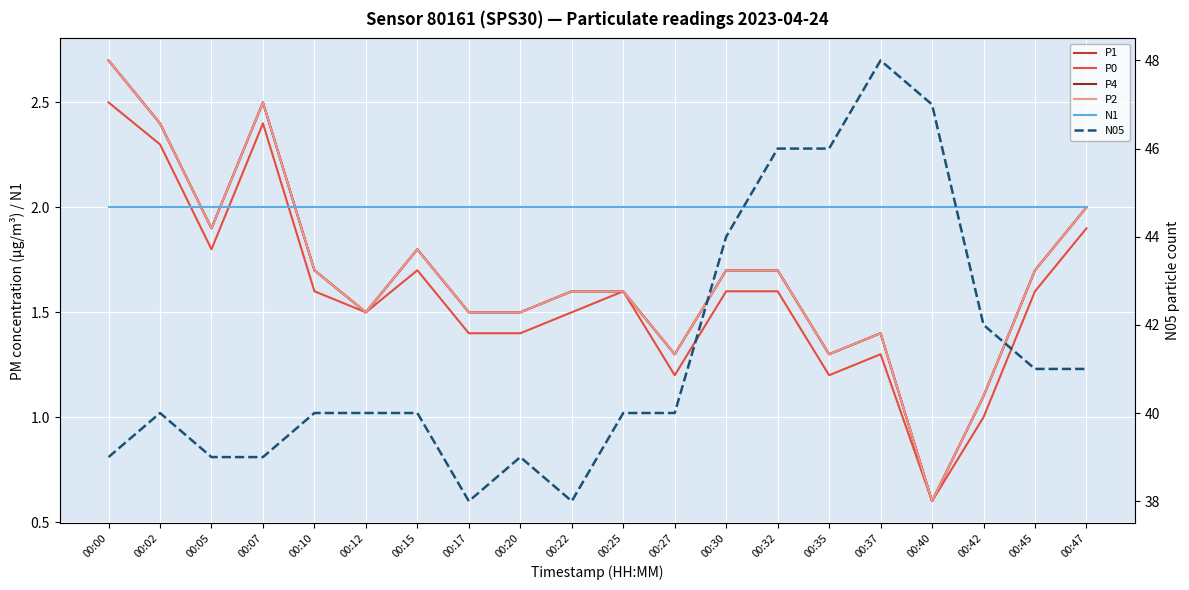

Reading left to right, extract all data points from this chart.

P1: 2.7	2.4	1.9	2.5	1.7	1.5	1.8	1.5	1.5	1.6	1.6	1.3	1.7	1.7	1.3	1.4	0.6	1.1	1.7	2.0
P0: 2.5	2.3	1.8	2.4	1.6	1.5	1.7	1.4	1.4	1.5	1.6	1.2	1.6	1.6	1.2	1.3	0.6	1.0	1.6	1.9
P4: 2.7	2.4	1.9	2.5	1.7	1.5	1.8	1.5	1.5	1.6	1.6	1.3	1.7	1.7	1.3	1.4	0.6	1.1	1.7	2.0
P2: 2.7	2.4	1.9	2.5	1.7	1.5	1.8	1.5	1.5	1.6	1.6	1.3	1.7	1.7	1.3	1.4	0.6	1.1	1.7	2.0
N1: 2.0	2.0	2.0	2.0	2.0	2.0	2.0	2.0	2.0	2.0	2.0	2.0	2.0	2.0	2.0	2.0	2.0	2.0	2.0	2.0
N05: 39.0	40.0	39.0	39.0	40.0	40.0	40.0	38.0	39.0	38.0	40.0	40.0	44.0	46.0	46.0	48.0	47.0	42.0	41.0	41.0